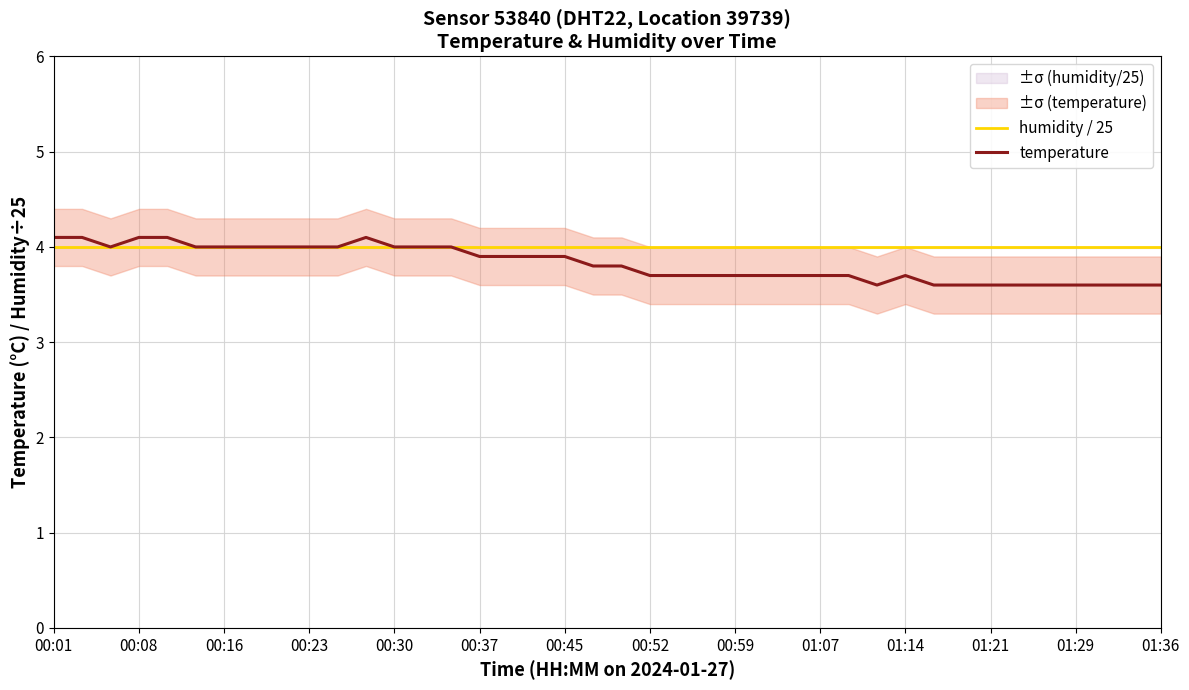

Rank the series by their average value, from lowest to highest.

temperature, humidity / 25